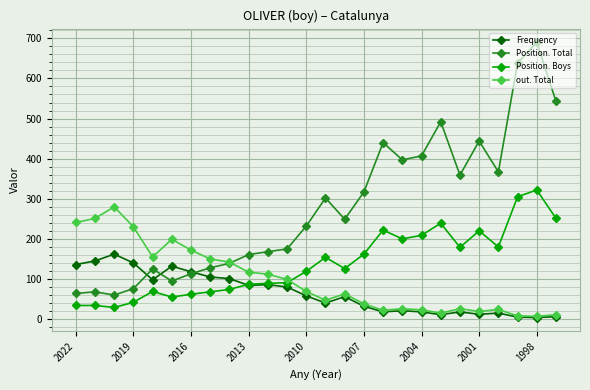

Which series has the largest total across all categories?

Position. Total